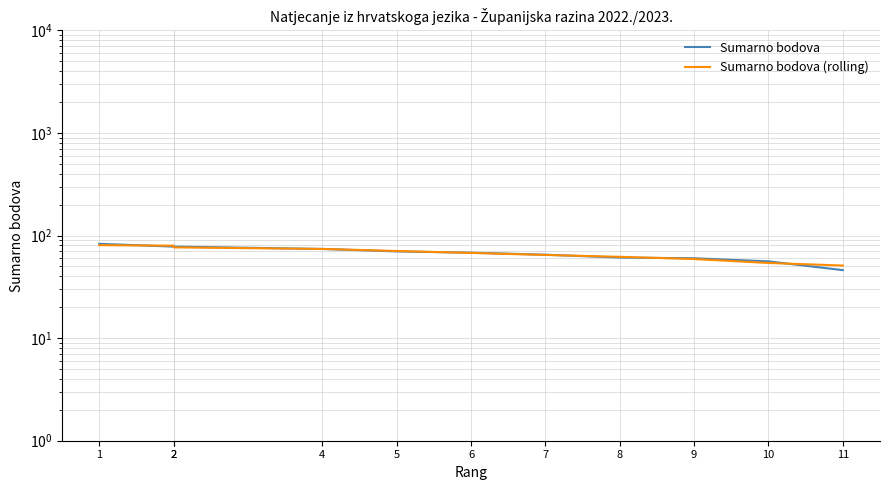

What is the difference between the second highest and minimum values in the Sumarno bodova (rolling) series?

28.7